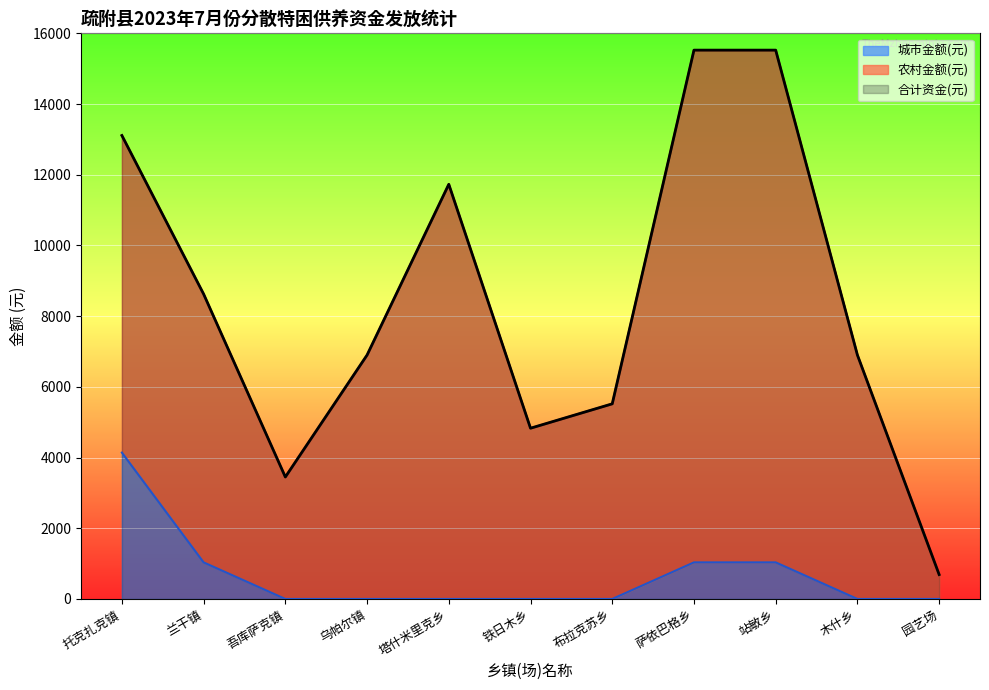

What is the sum of all 城市金额(元) values?

7245